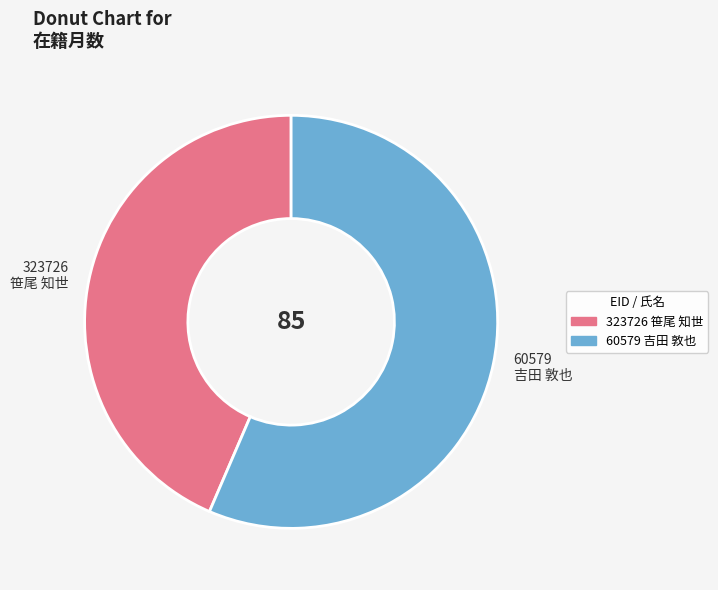

The 323726 笹尾 知世 slice represents 44% of the pie. True or false?

True